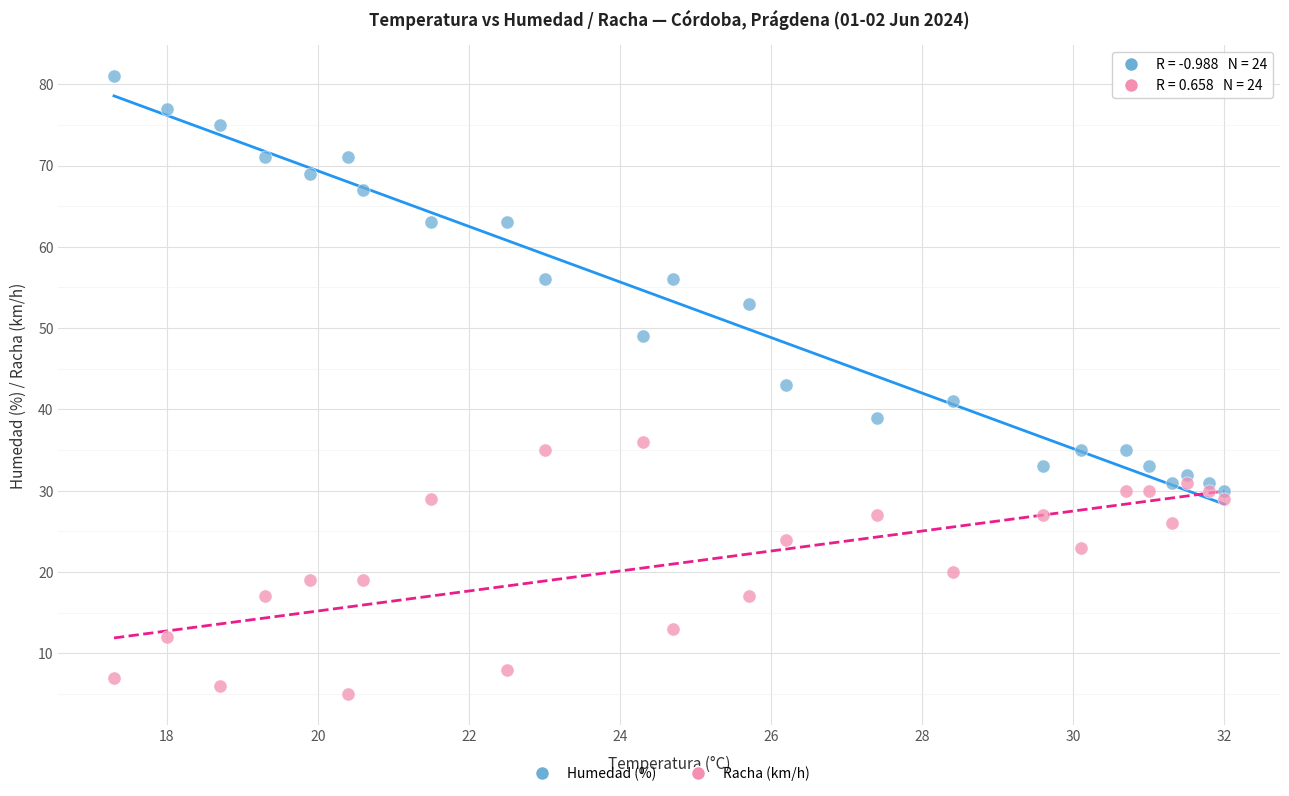

Across all data points, what is the range of Y values (max minus min)?

76